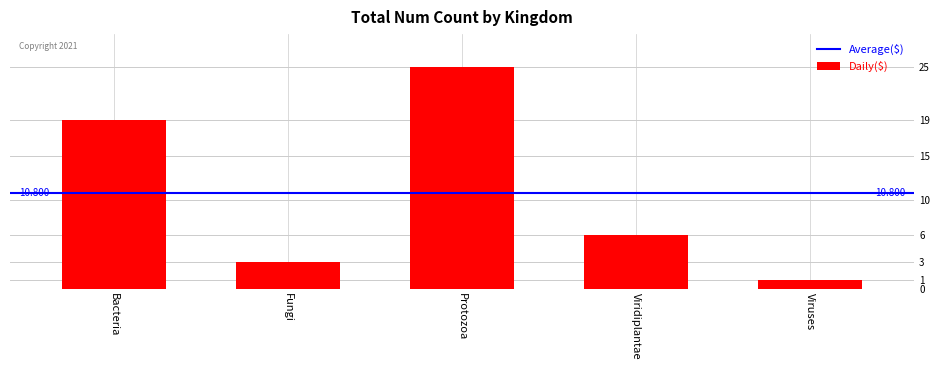

Between Viridiplantae and Protozoa, which is larger?

Protozoa